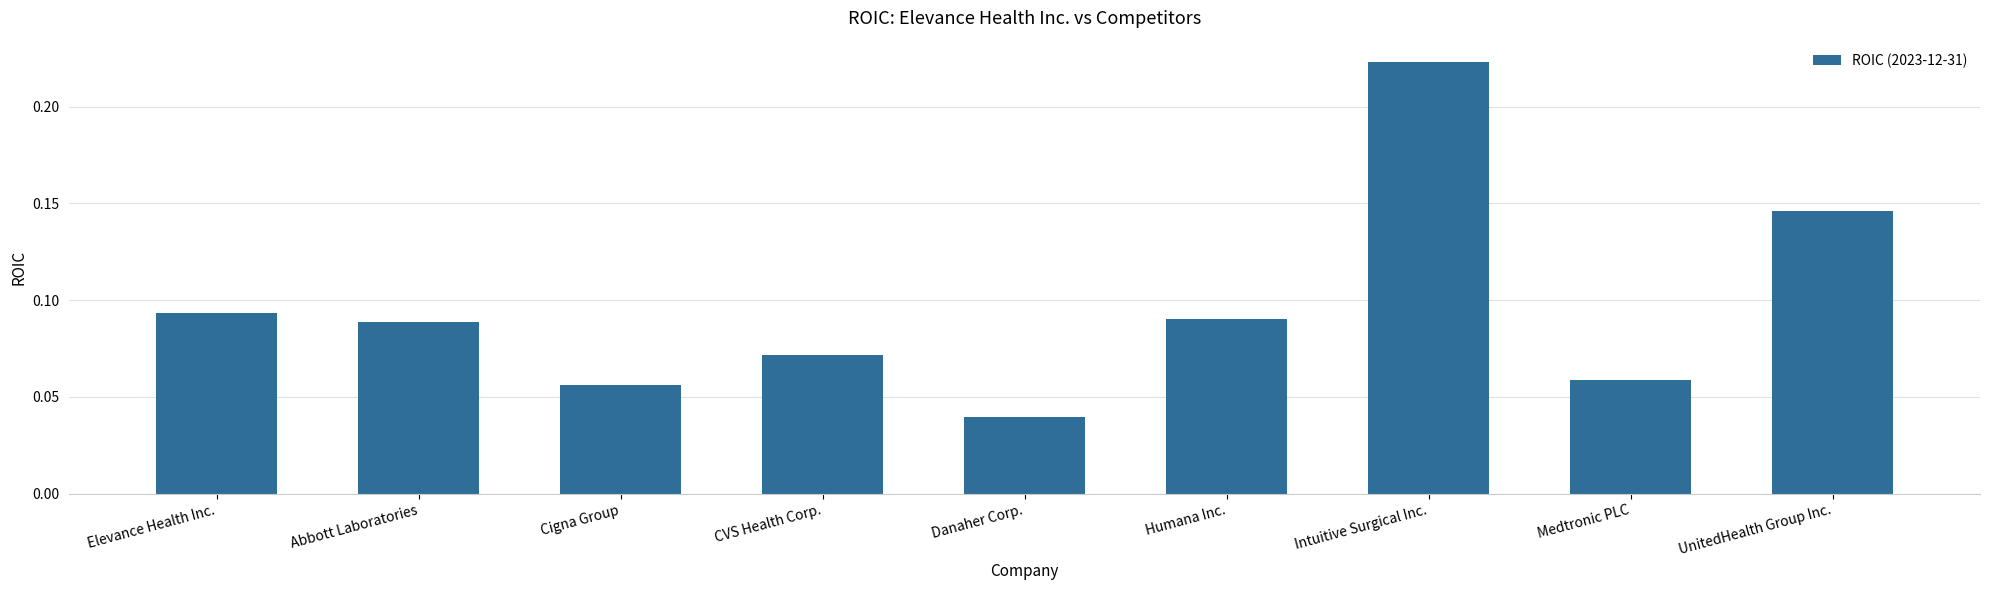

What is the change in value from Danaher Corp. to UnitedHealth Group Inc.?

+0.1